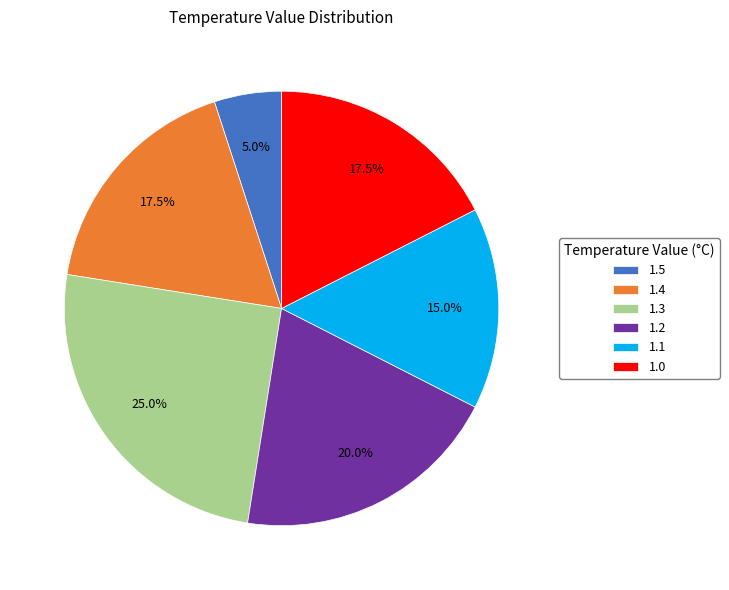

Which slice is the largest?

1.3